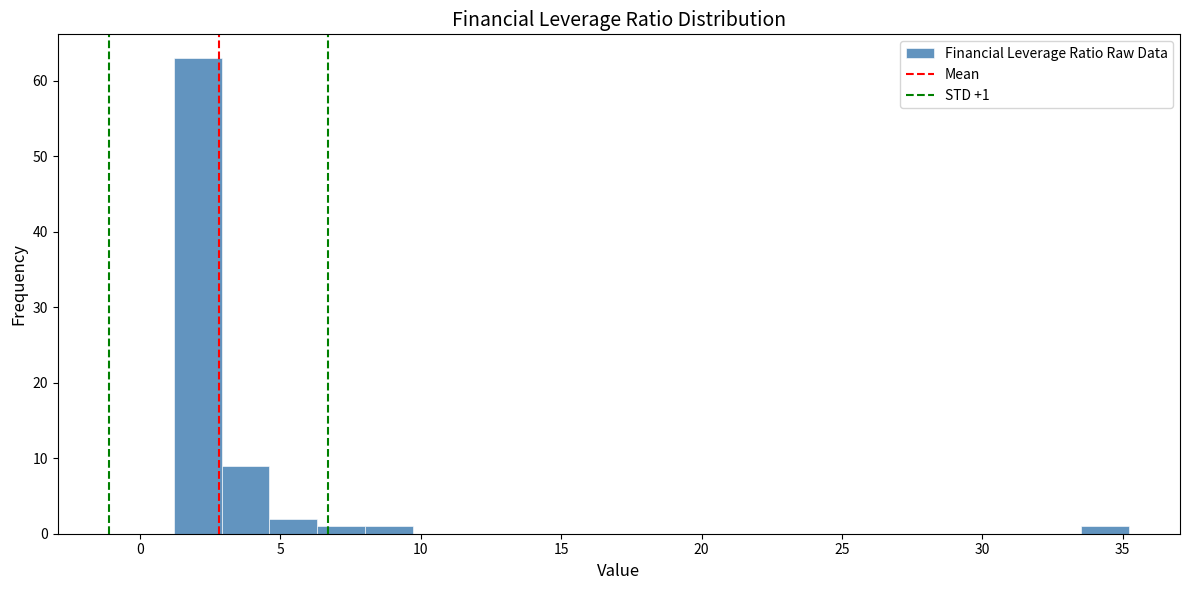

Around what value on the x-axis is the tallest bar? Give the approximate position of its centre, as read against the axis.

2.0